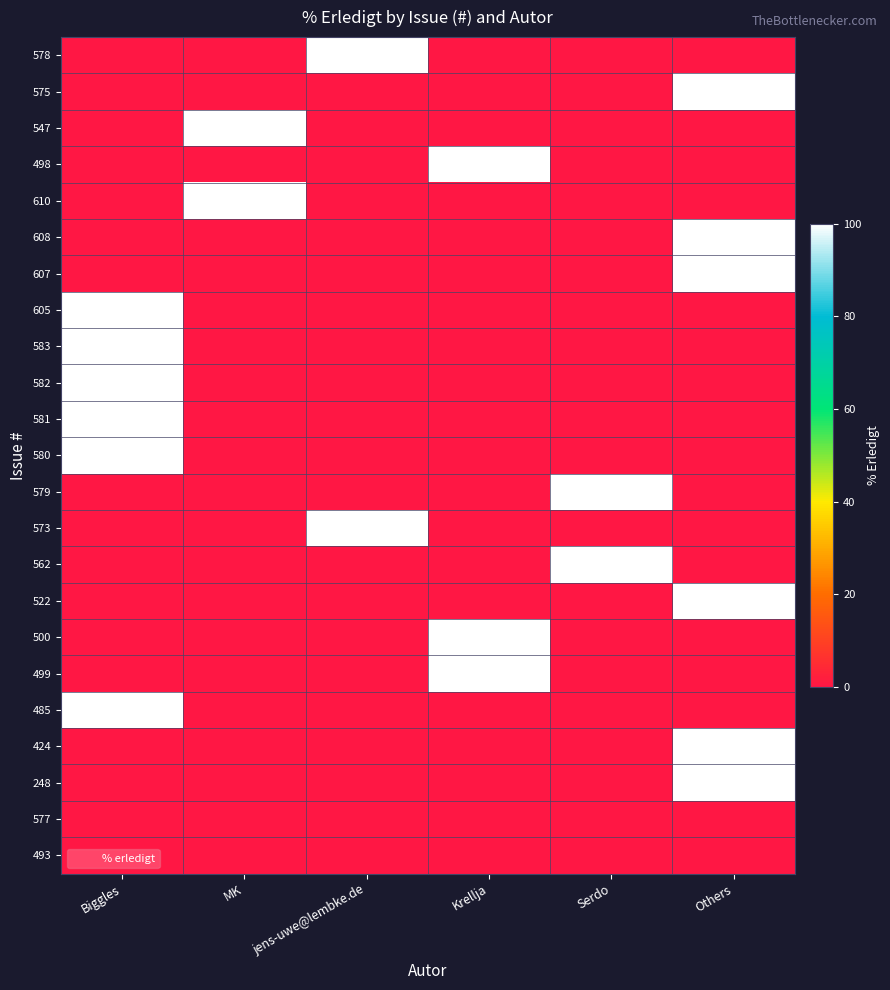

Reading left to right, what are all the values shown in this chart?

578: Biggles=0	MK=0	jens-uwe@lembke.de=100	Krellja=0	Serdo=0	Others=0
575: Biggles=0	MK=0	jens-uwe@lembke.de=0	Krellja=0	Serdo=0	Others=100
547: Biggles=0	MK=100	jens-uwe@lembke.de=0	Krellja=0	Serdo=0	Others=0
498: Biggles=0	MK=0	jens-uwe@lembke.de=0	Krellja=100	Serdo=0	Others=0
610: Biggles=0	MK=100	jens-uwe@lembke.de=0	Krellja=0	Serdo=0	Others=0
608: Biggles=0	MK=0	jens-uwe@lembke.de=0	Krellja=0	Serdo=0	Others=100
607: Biggles=0	MK=0	jens-uwe@lembke.de=0	Krellja=0	Serdo=0	Others=100
605: Biggles=100	MK=0	jens-uwe@lembke.de=0	Krellja=0	Serdo=0	Others=0
583: Biggles=100	MK=0	jens-uwe@lembke.de=0	Krellja=0	Serdo=0	Others=0
582: Biggles=100	MK=0	jens-uwe@lembke.de=0	Krellja=0	Serdo=0	Others=0
581: Biggles=100	MK=0	jens-uwe@lembke.de=0	Krellja=0	Serdo=0	Others=0
580: Biggles=100	MK=0	jens-uwe@lembke.de=0	Krellja=0	Serdo=0	Others=0
579: Biggles=0	MK=0	jens-uwe@lembke.de=0	Krellja=0	Serdo=100	Others=0
573: Biggles=0	MK=0	jens-uwe@lembke.de=100	Krellja=0	Serdo=0	Others=0
562: Biggles=0	MK=0	jens-uwe@lembke.de=0	Krellja=0	Serdo=100	Others=0
522: Biggles=0	MK=0	jens-uwe@lembke.de=0	Krellja=0	Serdo=0	Others=100
500: Biggles=0	MK=0	jens-uwe@lembke.de=0	Krellja=100	Serdo=0	Others=0
499: Biggles=0	MK=0	jens-uwe@lembke.de=0	Krellja=100	Serdo=0	Others=0
485: Biggles=100	MK=0	jens-uwe@lembke.de=0	Krellja=0	Serdo=0	Others=0
424: Biggles=0	MK=0	jens-uwe@lembke.de=0	Krellja=0	Serdo=0	Others=100
248: Biggles=0	MK=0	jens-uwe@lembke.de=0	Krellja=0	Serdo=0	Others=100
577: Biggles=0	MK=0	jens-uwe@lembke.de=0	Krellja=0	Serdo=0	Others=0
493: Biggles=0	MK=0	jens-uwe@lembke.de=0	Krellja=0	Serdo=0	Others=0